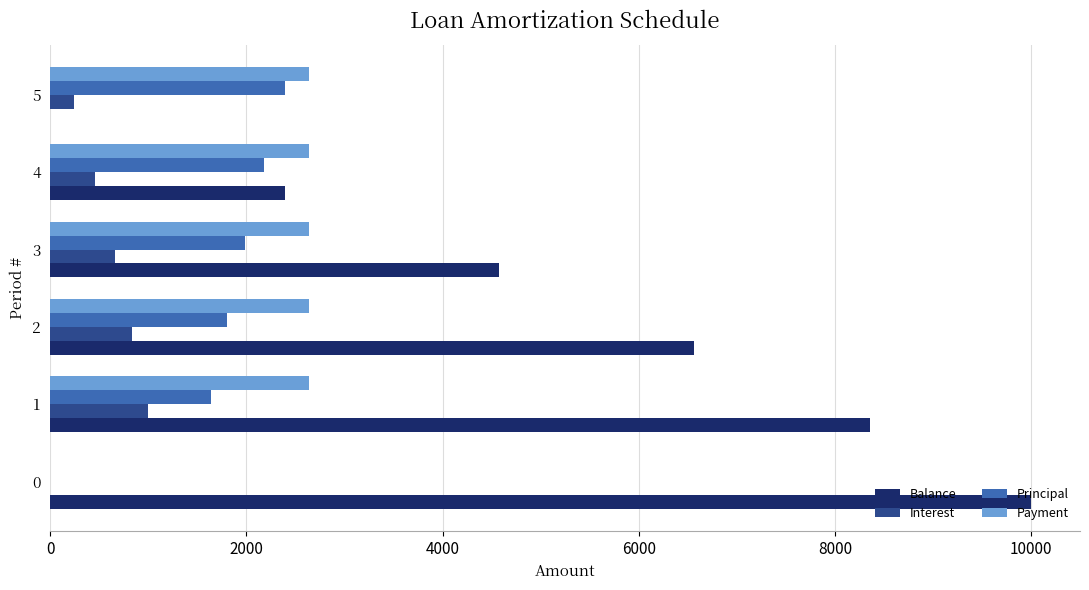

Is the value of Interest at 1 greater than the value of Balance at 3?

No